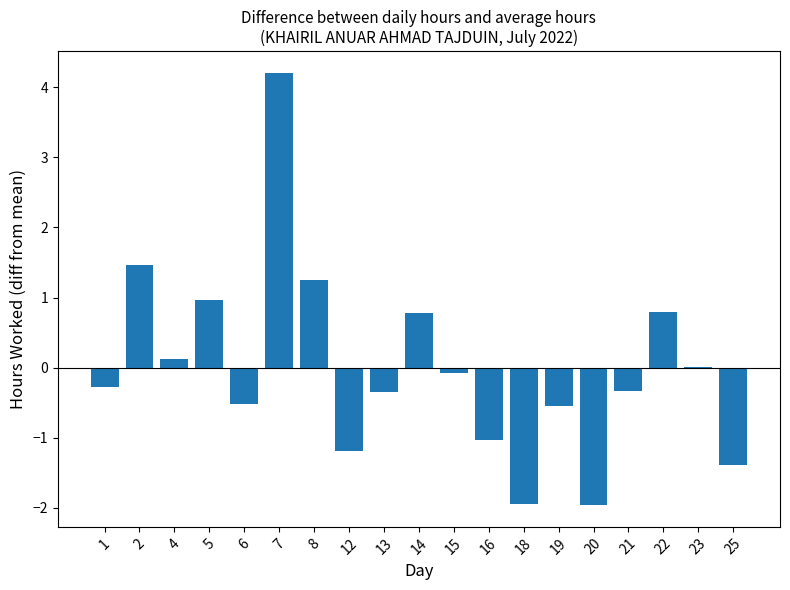

Count the number of data series in this chart.

1